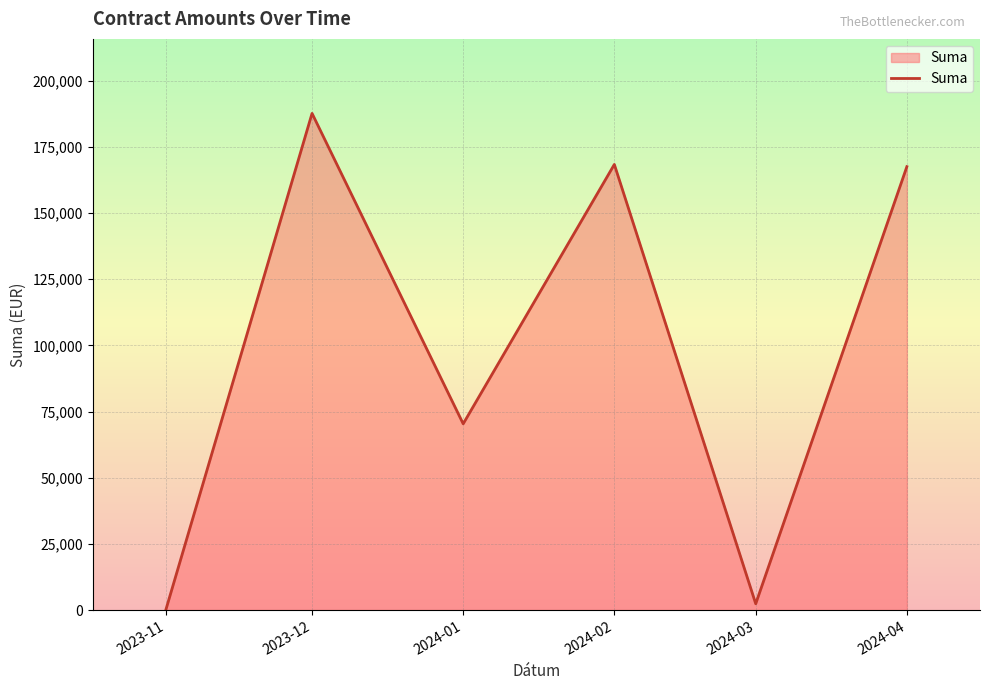

Which has a higher value, 2024-02 or 2023-12?

2023-12